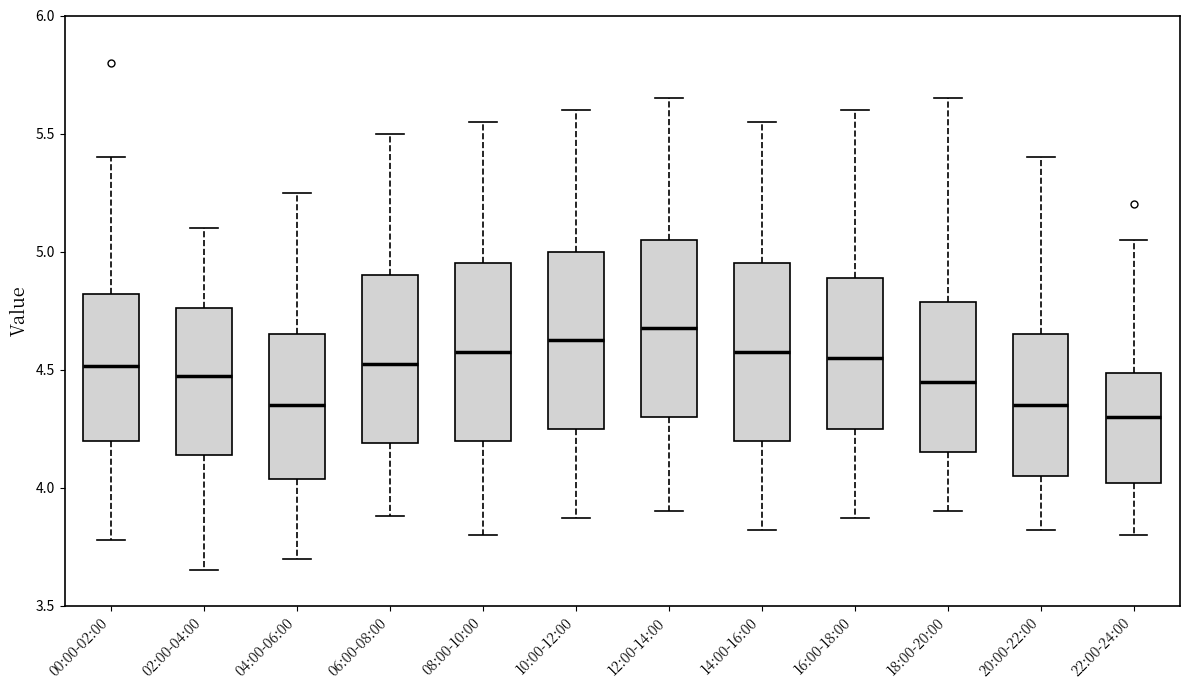

Reading left to right, read every box against the y-axis: the position of its median line, the range the box covers, and the ends of its whiskers. The values are not printed on the chart, so give them approximately, as read against the axis.

00:00-02:00: median 4.50, box 4.20 to 4.80, whiskers 3.80 to 5.40
02:00-04:00: median 4.50, box 4.15 to 4.75, whiskers 3.65 to 5.10
04:00-06:00: median 4.35, box 4.05 to 4.65, whiskers 3.70 to 5.25
06:00-08:00: median 4.55, box 4.20 to 4.90, whiskers 3.90 to 5.50
08:00-10:00: median 4.60, box 4.20 to 4.95, whiskers 3.80 to 5.55
10:00-12:00: median 4.65, box 4.25 to 5.00, whiskers 3.85 to 5.60
12:00-14:00: median 4.70, box 4.30 to 5.05, whiskers 3.90 to 5.65
14:00-16:00: median 4.60, box 4.20 to 4.95, whiskers 3.80 to 5.55
16:00-18:00: median 4.55, box 4.25 to 4.90, whiskers 3.85 to 5.60
18:00-20:00: median 4.45, box 4.15 to 4.80, whiskers 3.90 to 5.65
20:00-22:00: median 4.35, box 4.05 to 4.65, whiskers 3.80 to 5.40
22:00-24:00: median 4.30, box 4.00 to 4.50, whiskers 3.80 to 5.05